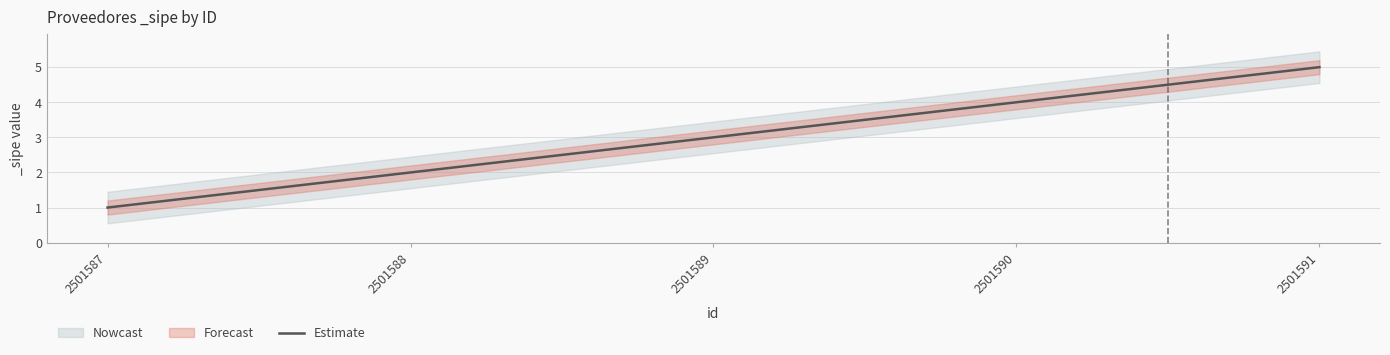

What is the ratio of the value at 2501587 to the value at 2501588?

0.5